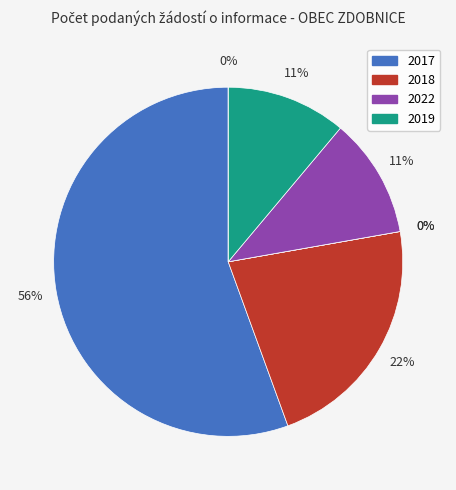

What is the majority slice?

2017